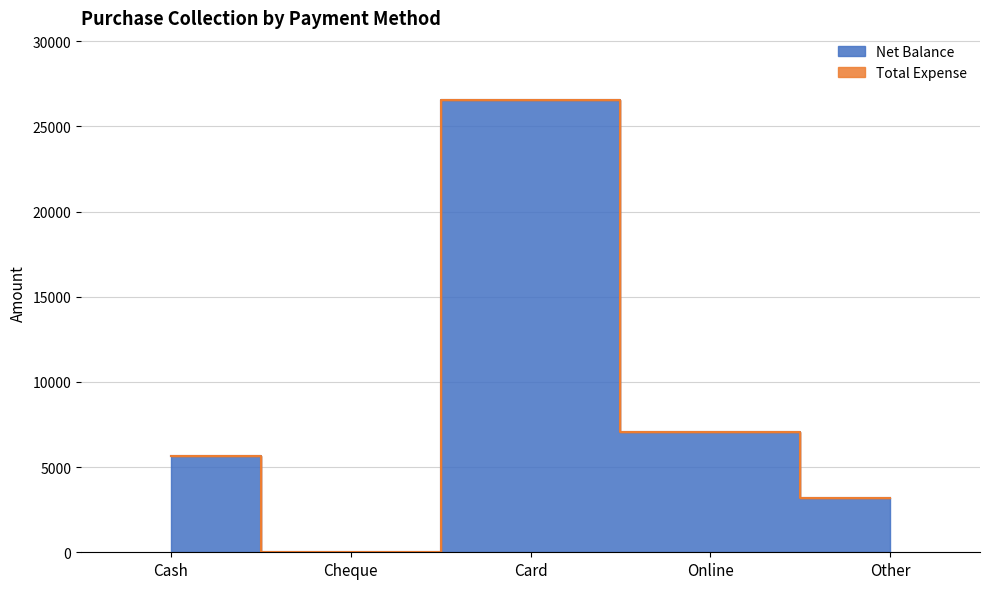

The chart shows a value of 0 at Cheque. True or false?

True